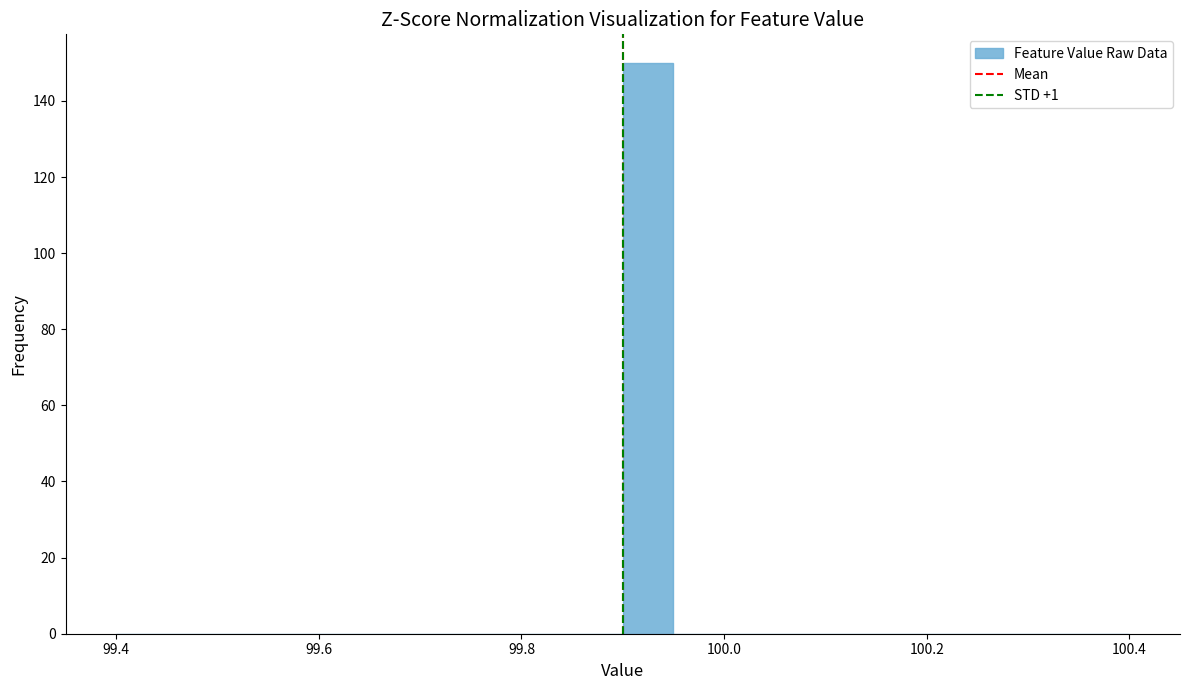

Around what value on the x-axis is the tallest bar? Give the approximate position of its centre, as read against the axis.

99.92